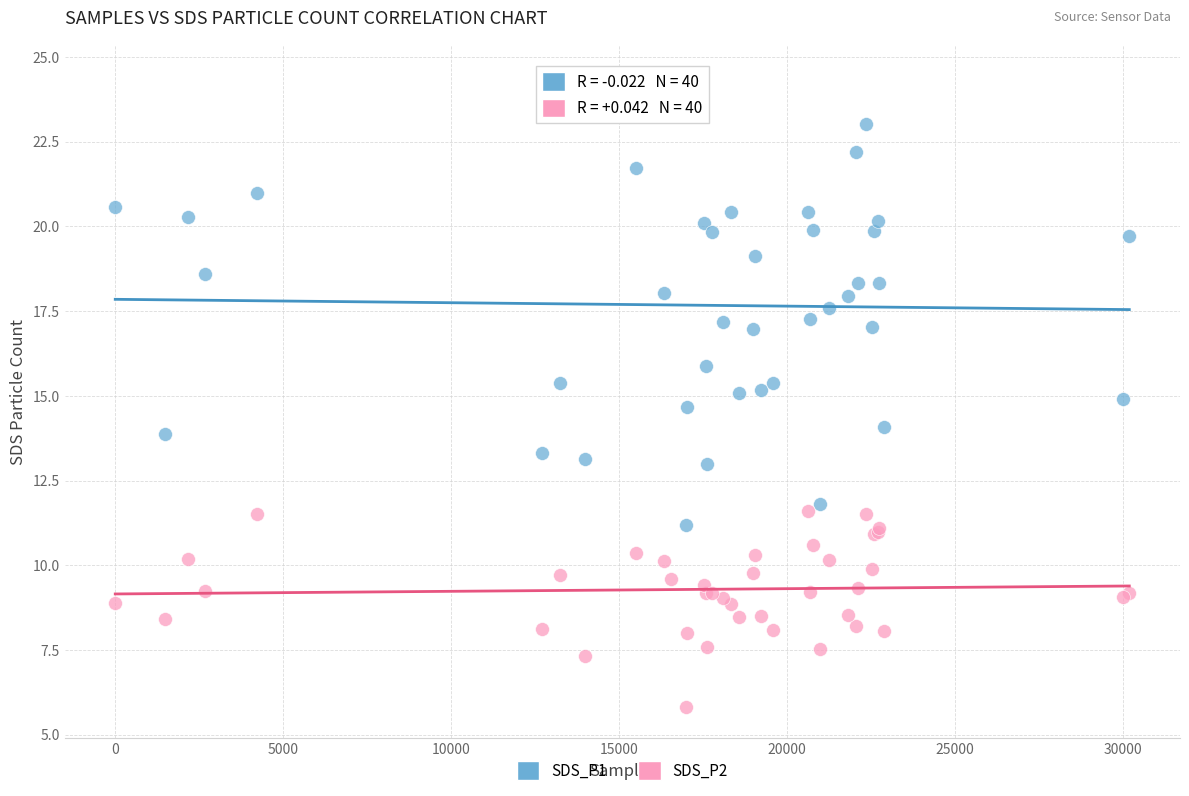

What are all the series names shown in the legend?

SDS_P1, SDS_P2